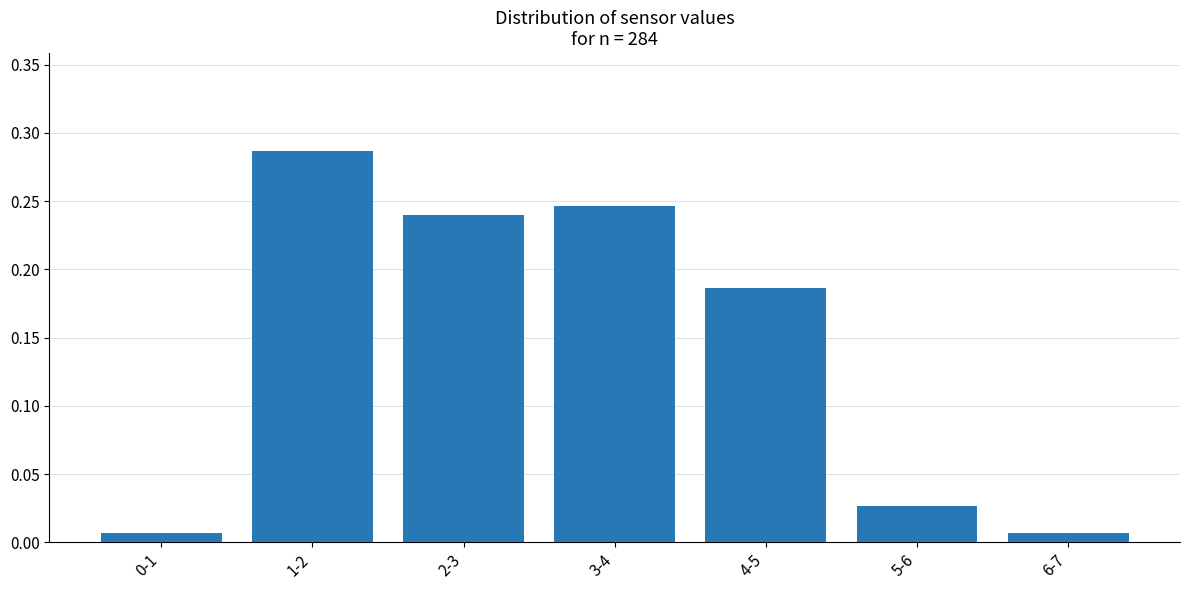

Which label corresponds to the largest value in the chart?

1-2